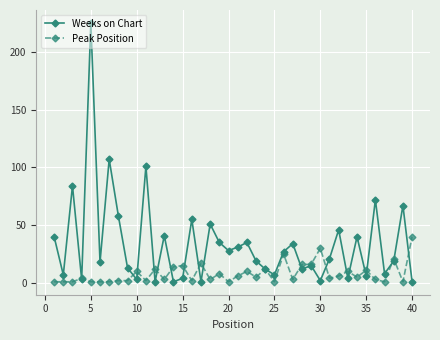

What are all the series names shown in the legend?

Weeks on Chart, Peak Position